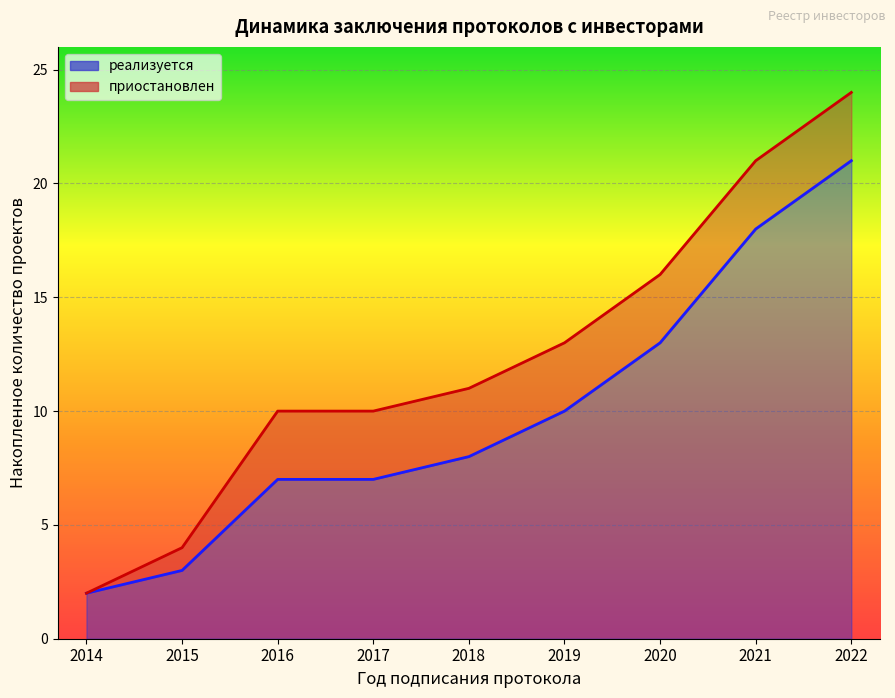

True or false: реализуется and приостановлен cross at least once.

False